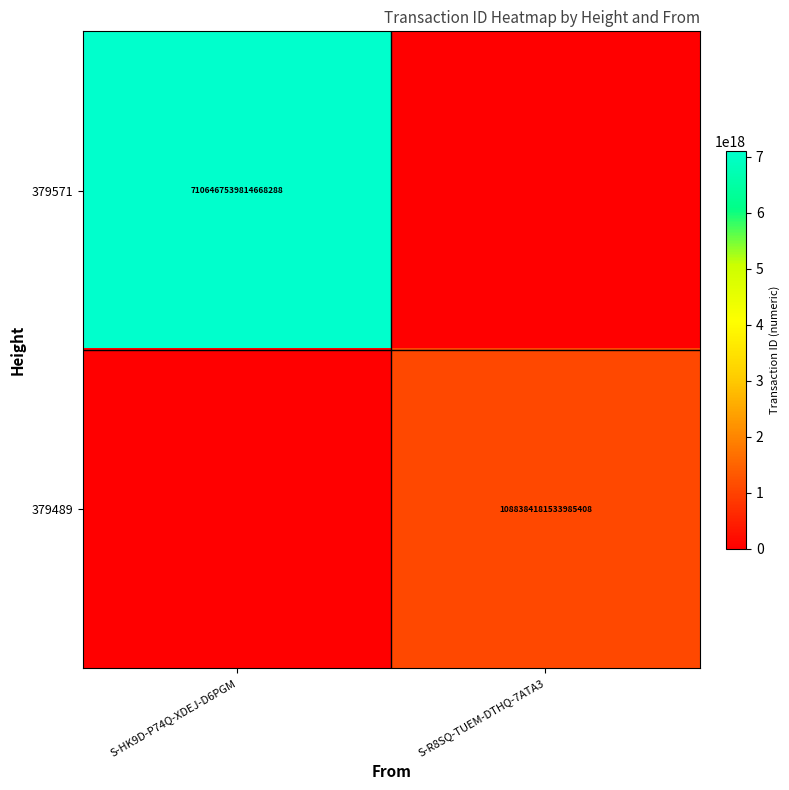

The 379571 series shows 11542400141552594944 at S-HK9D-P74Q-XDEJ-D6PGM. True or false?

False